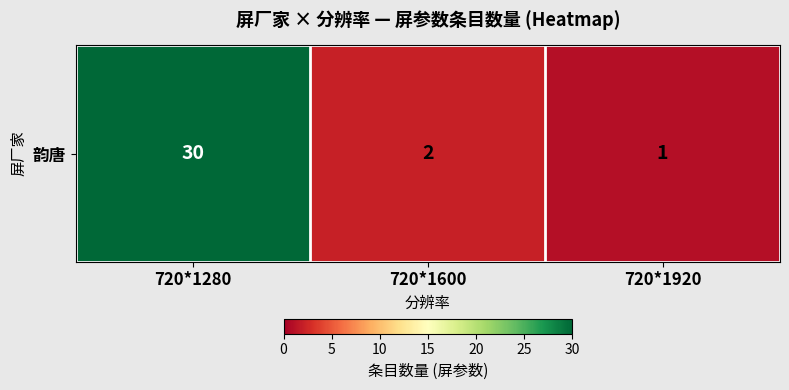

At which label does the data first exceed 2?

720*1280